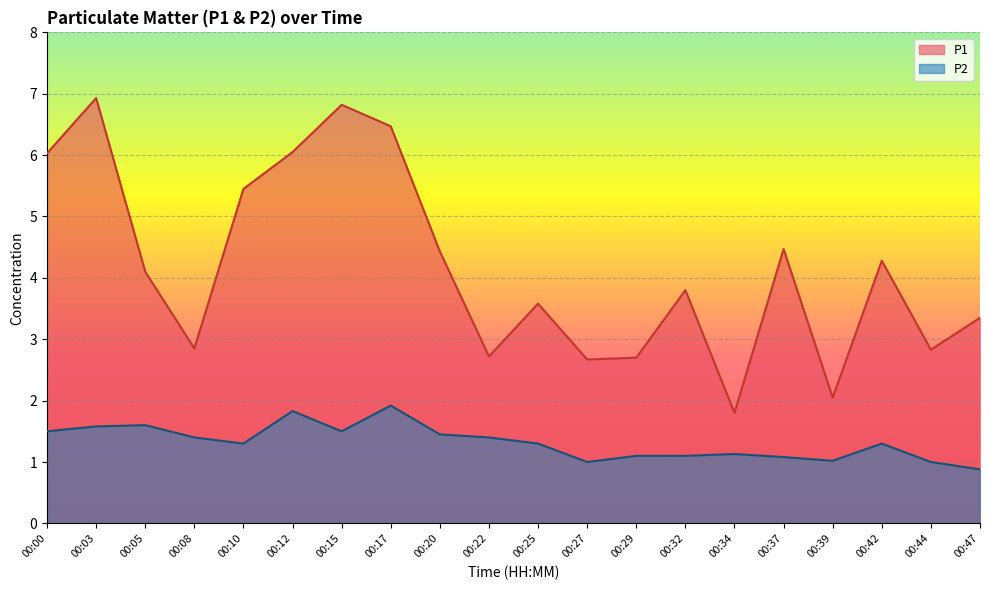

Reading left to right, transcribe all the data shown in this chart.

P1: 6.0	6.9	4.1	2.9	5.5	6.0	6.8	6.5	4.4	2.7	3.6	2.7	2.7	3.8	1.8	4.5	2.0	4.3	2.8	3.4
P2: 1.5	1.6	1.6	1.4	1.3	1.8	1.5	1.9	1.4	1.4	1.3	1.0	1.1	1.1	1.1	1.1	1.0	1.3	1.0	0.9